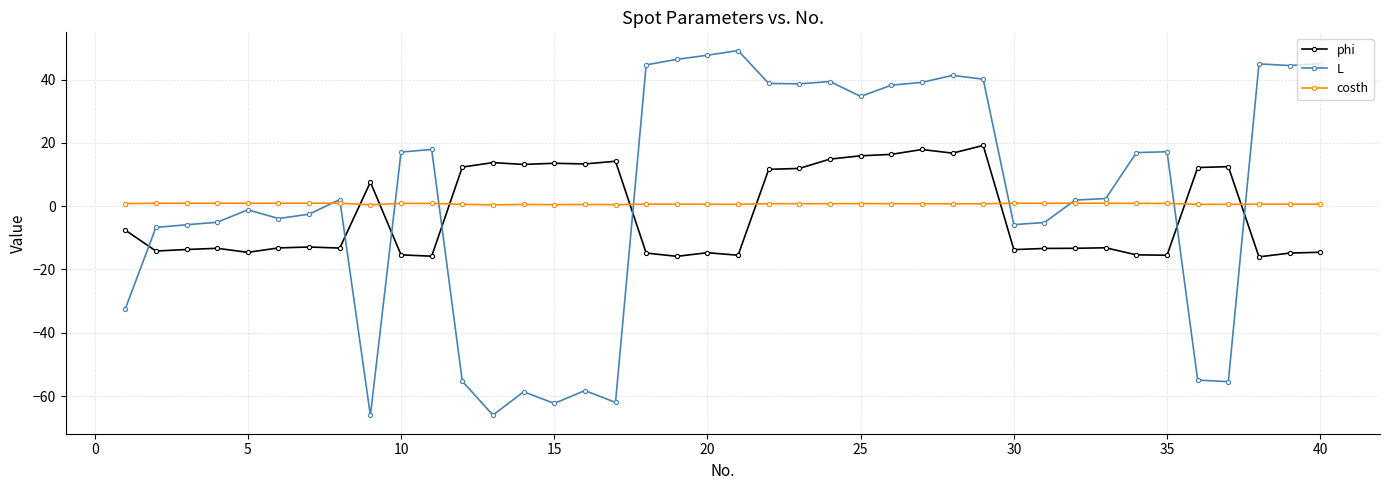

Which series ends up on top after the final intersection of costh and L?

L